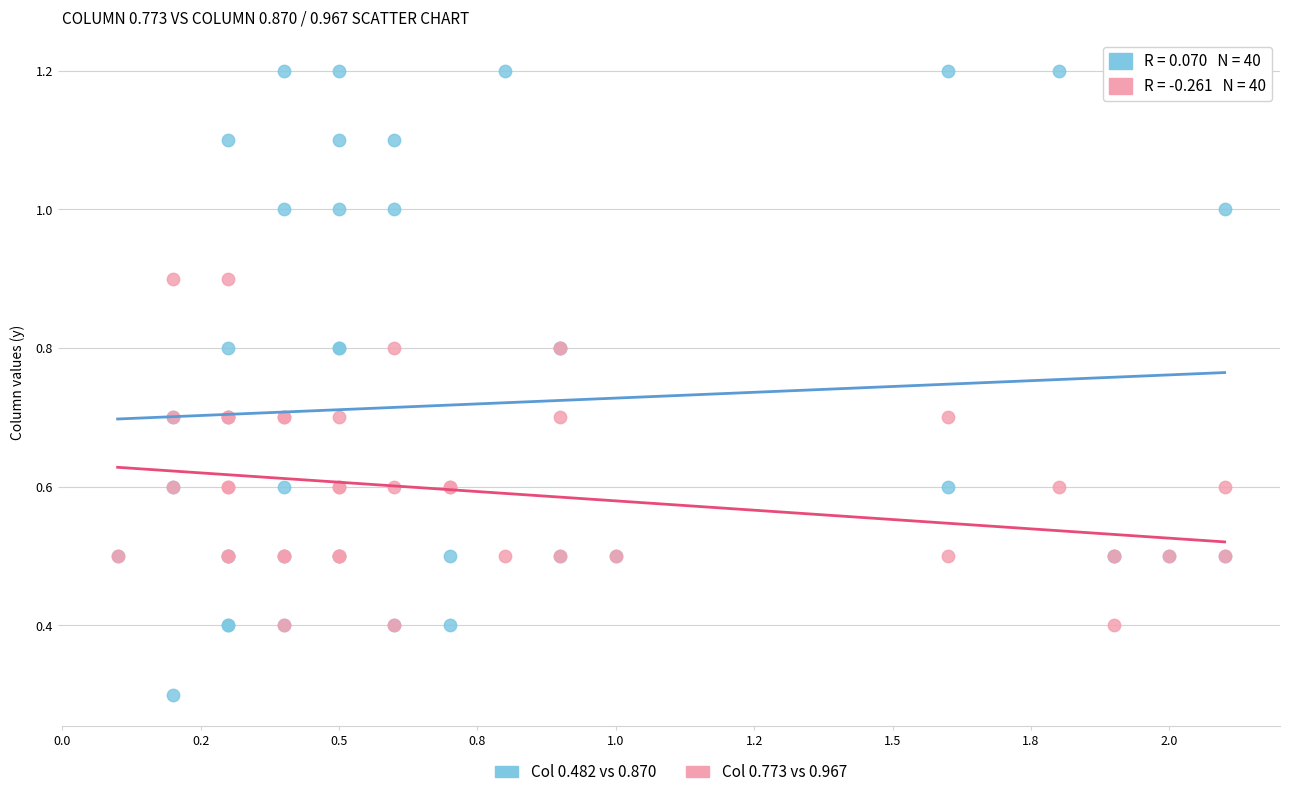

Across all series, what Y value is closest to 0?

0.3